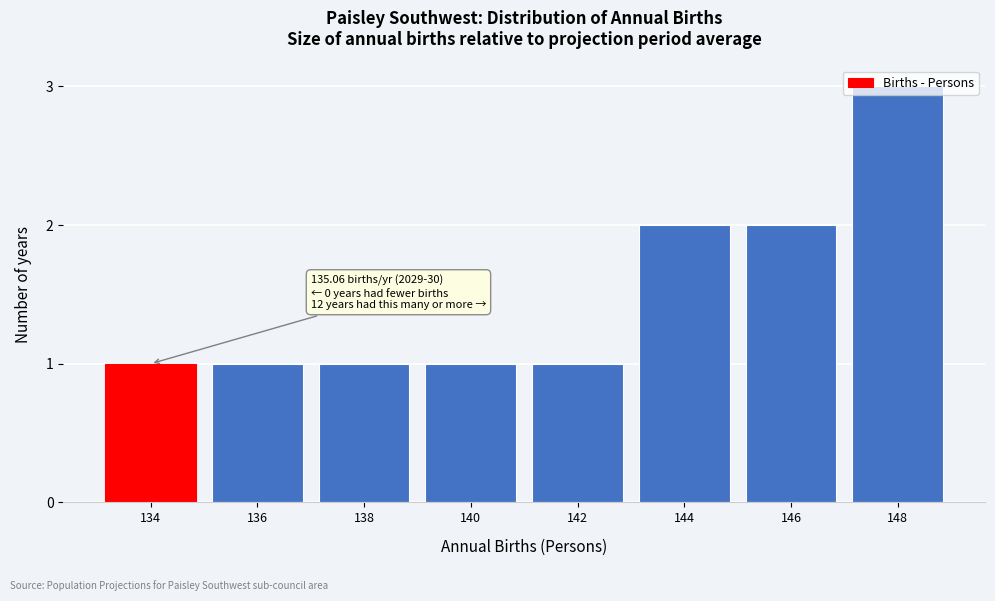

What is the value of the 6th bar from the left?

2